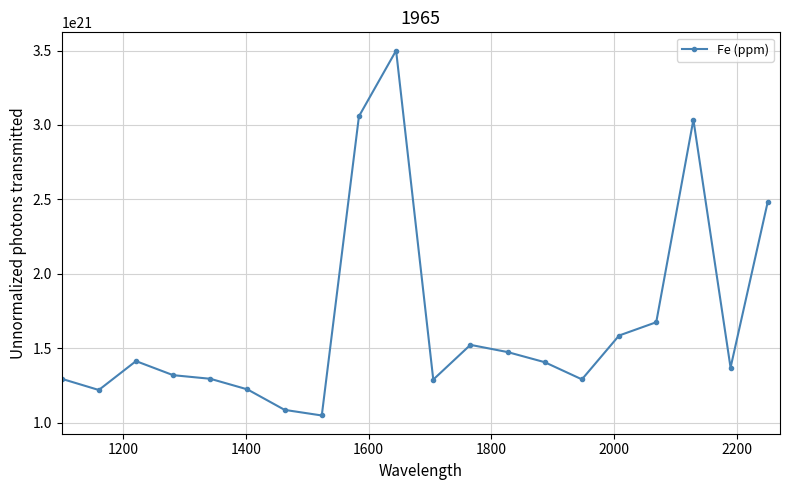

How many points are lower than both their immediate neighbors (excluding endpoints)?

5